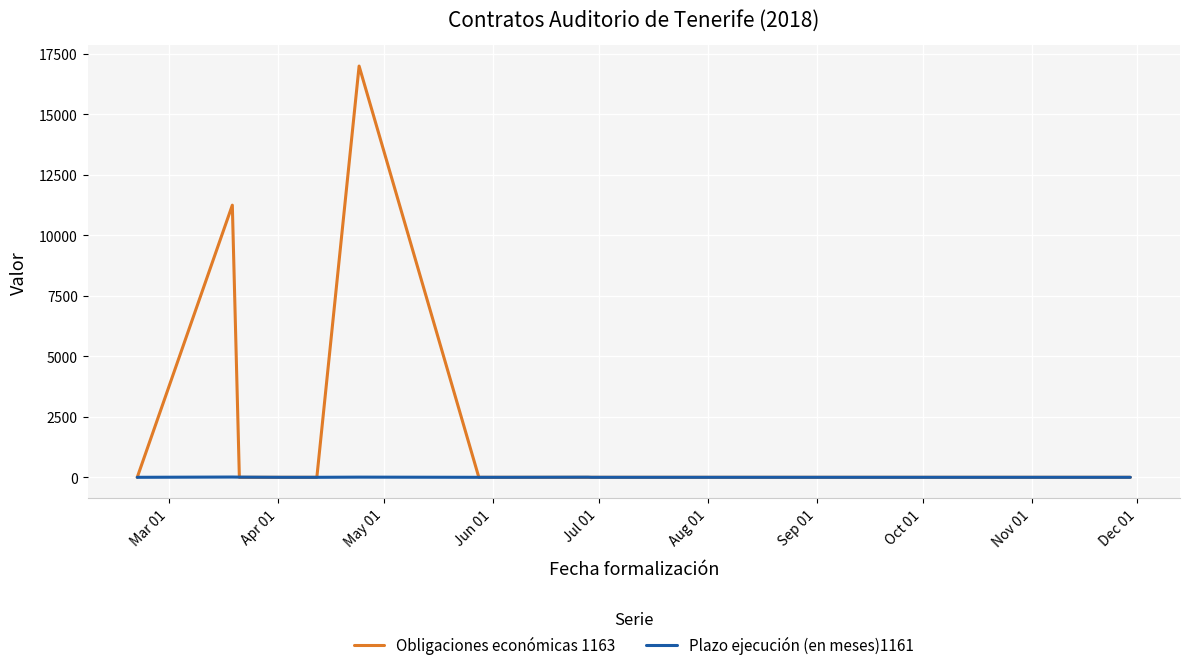

Which series has the largest range (max minus min)?

Obligaciones económicas 1163